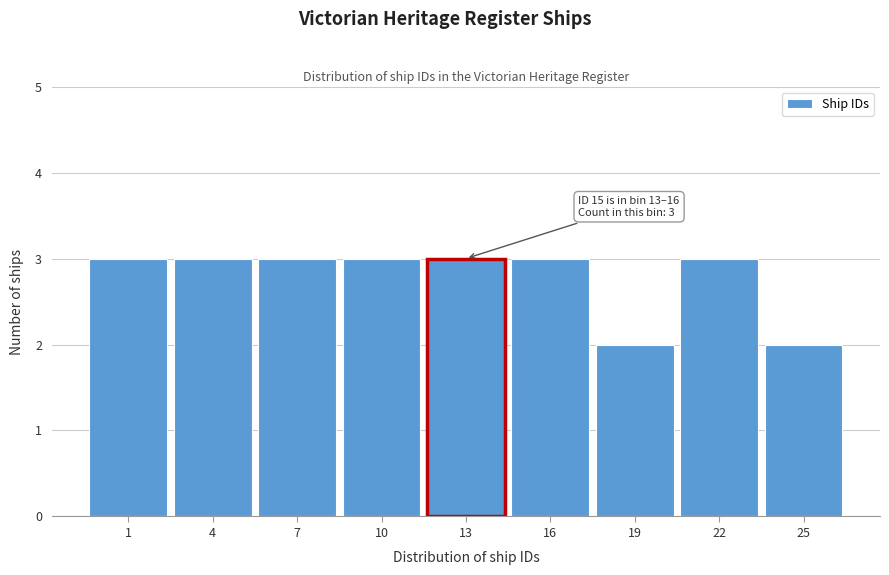

Reading right to left, extract all data points from this chart.

2	3	2	3	3	3	3	3	3